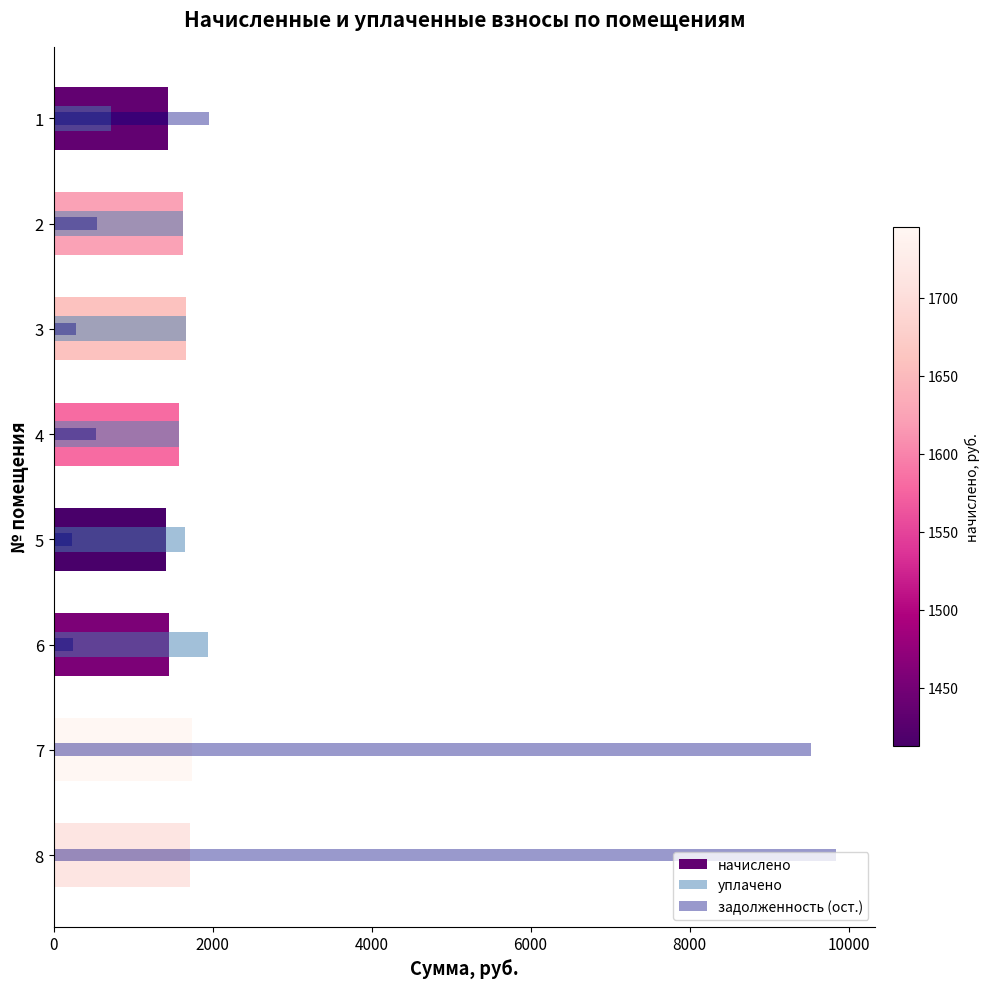

Are the bars horizontal?

Yes